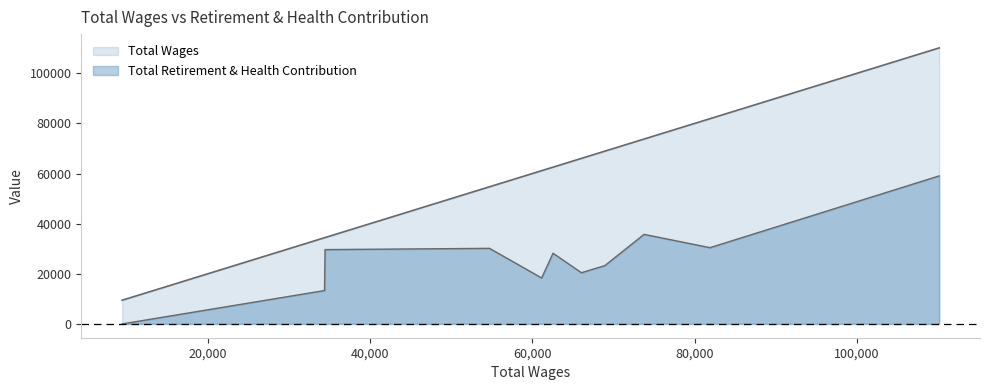

Does the chart display data point markers on the line(s)?

No